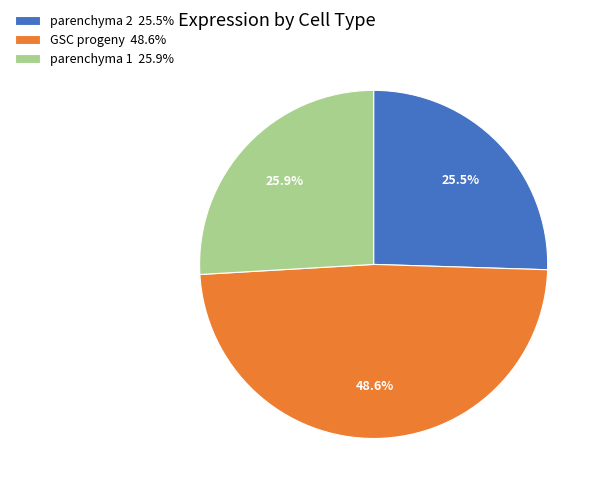

To the nearest percent, what is the average slice percentage?

33%